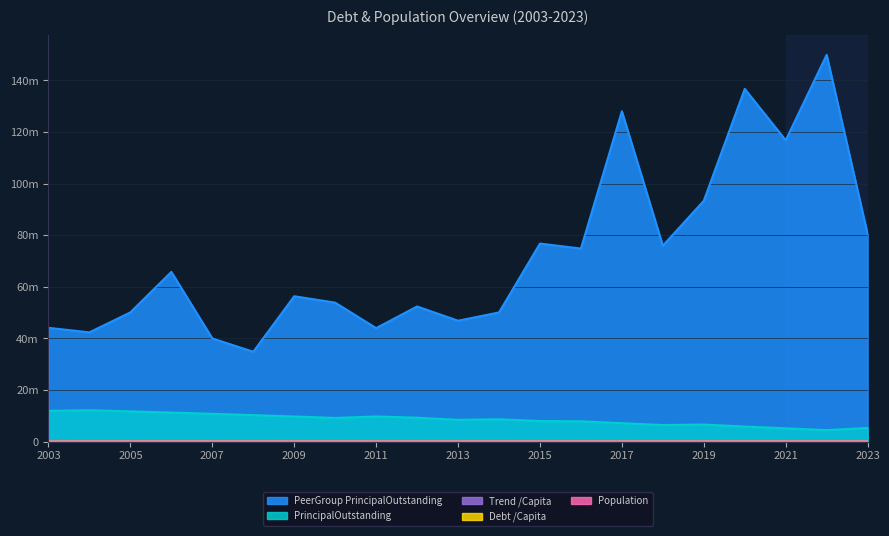

In PeerGroupPrincipalOutstanding, how many points are lower than both neighbors (excluding endpoints)?

7